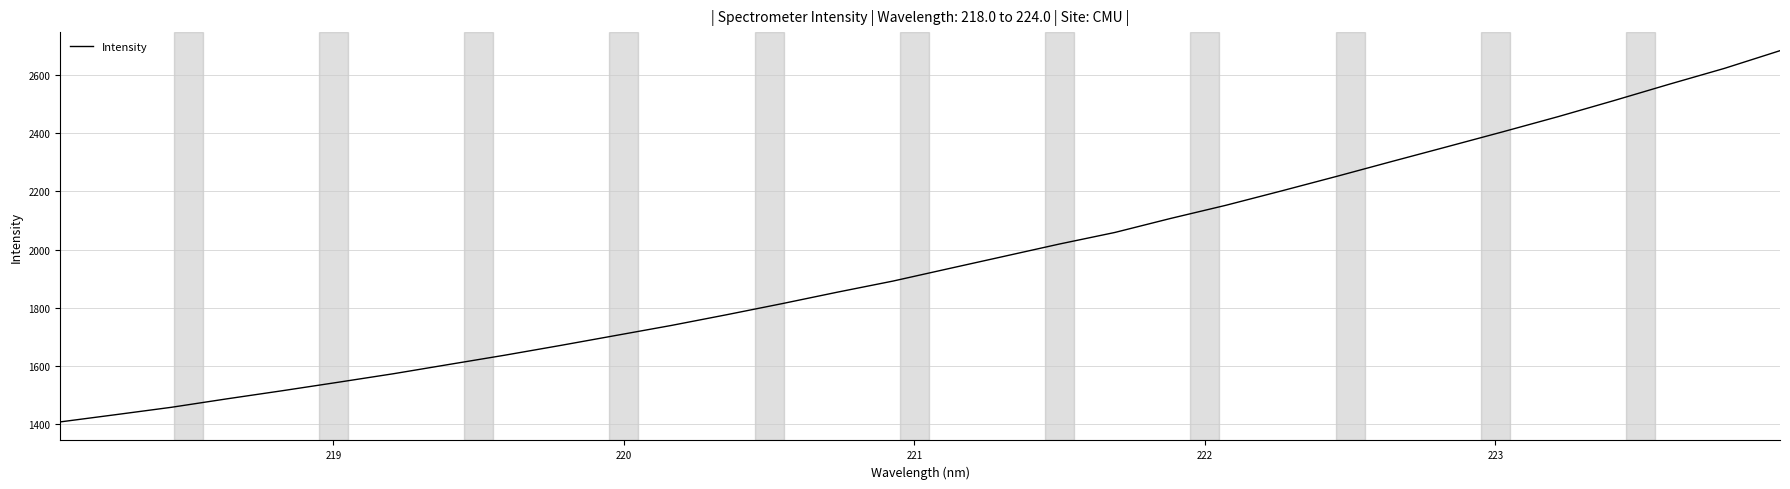

True or false: there are more than 0 points higher than both neighbors.

False